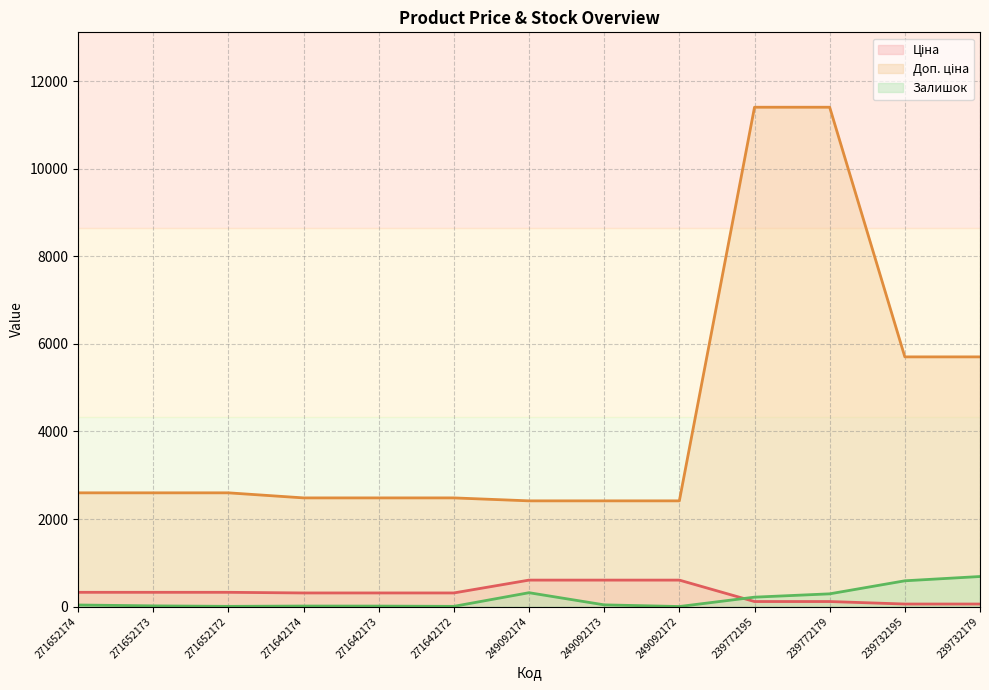

Which category has the lowest value in the Доп. ціна series?

249092174